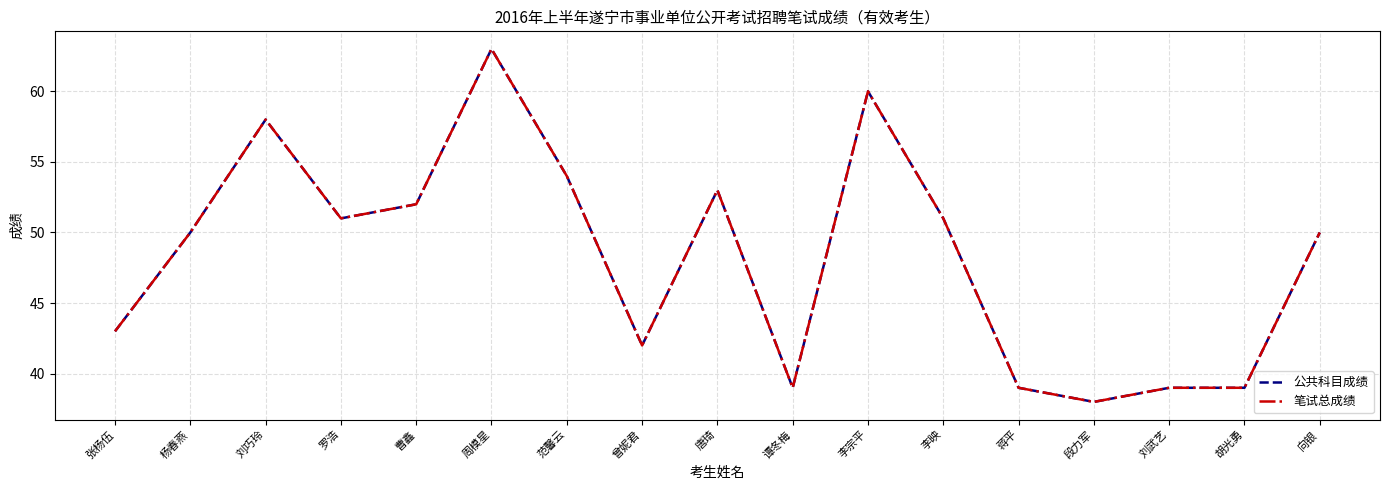

Does the chart have visible grid lines?

Yes